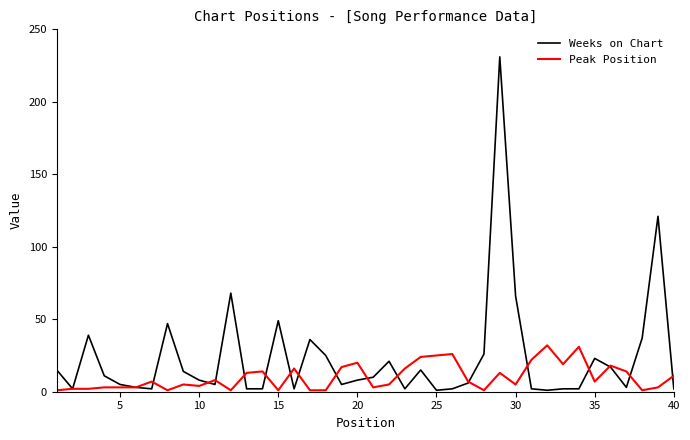

How many series are shown in this chart?

2